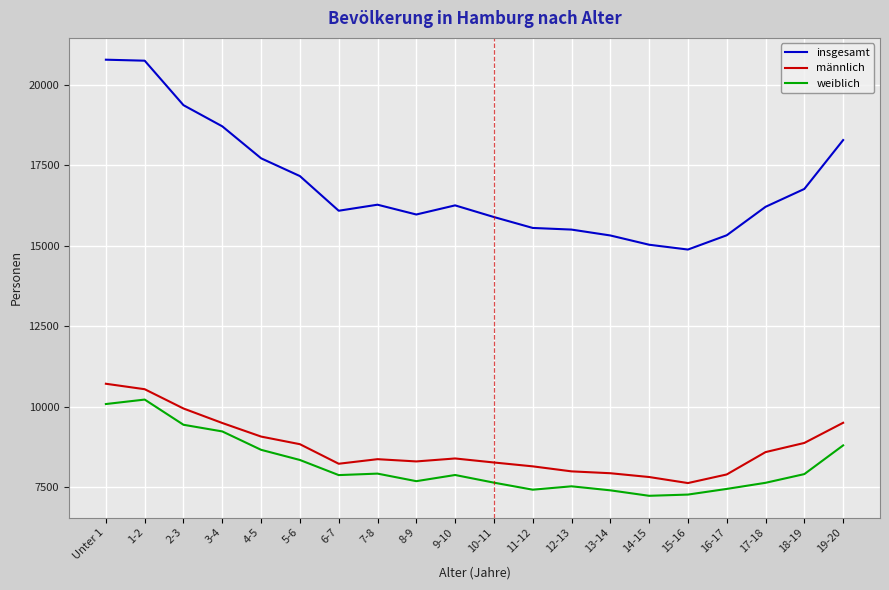

The value of weiblich at 14-15 is 7225. True or false?

True